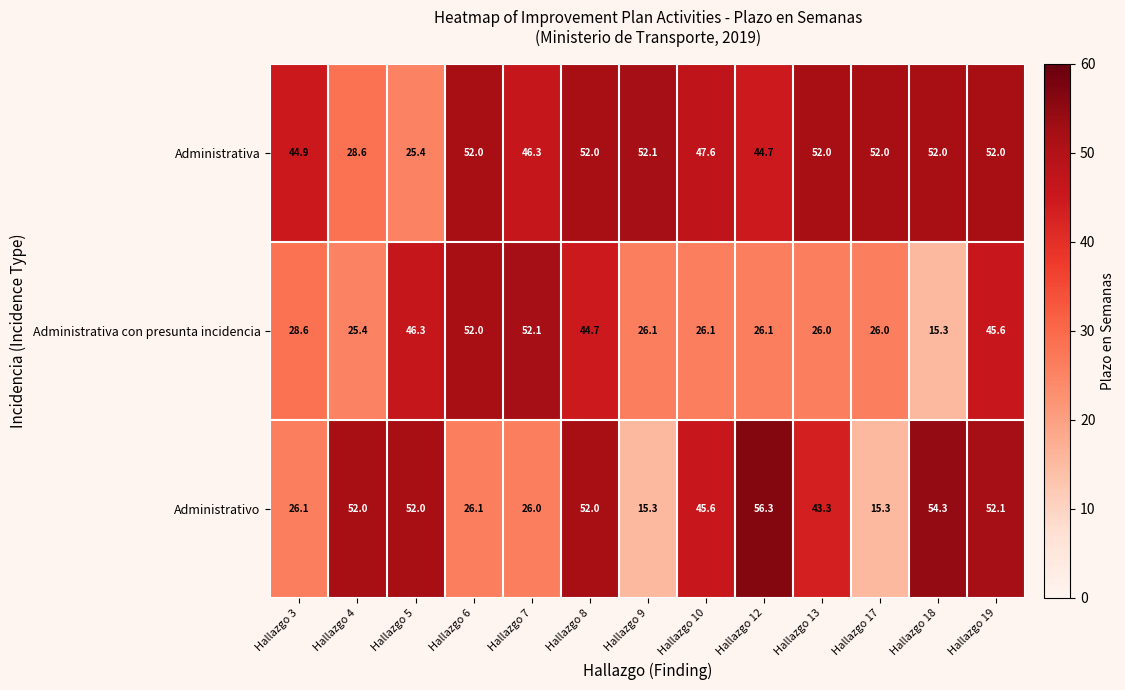

How many data points does each series have?

13